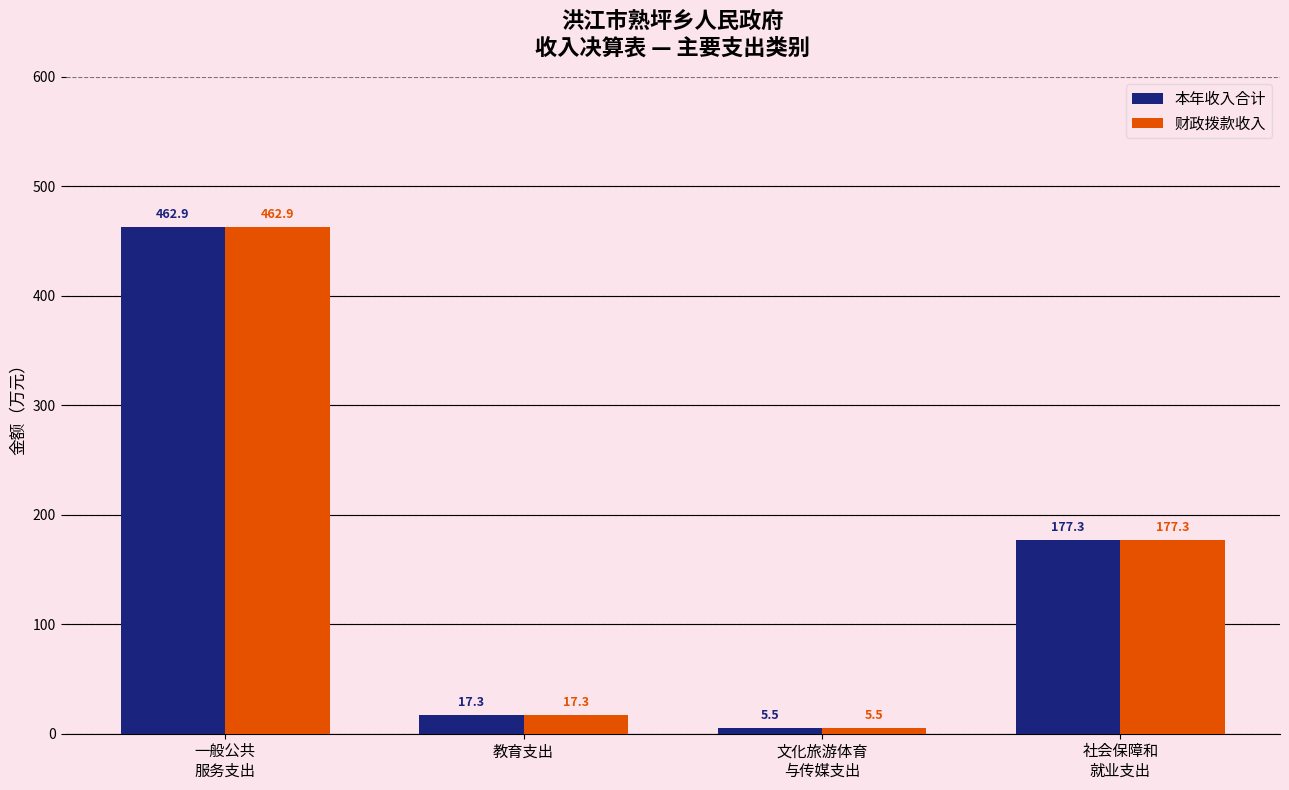

What position from the left is 文化旅游体育
与传媒支出?

3